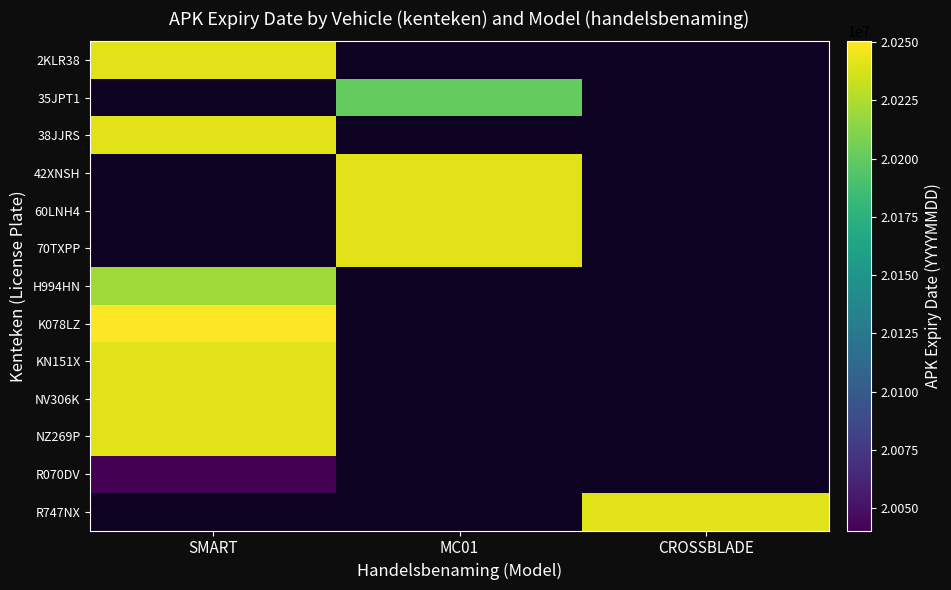

Between MC01 and SMART, which is larger?

SMART